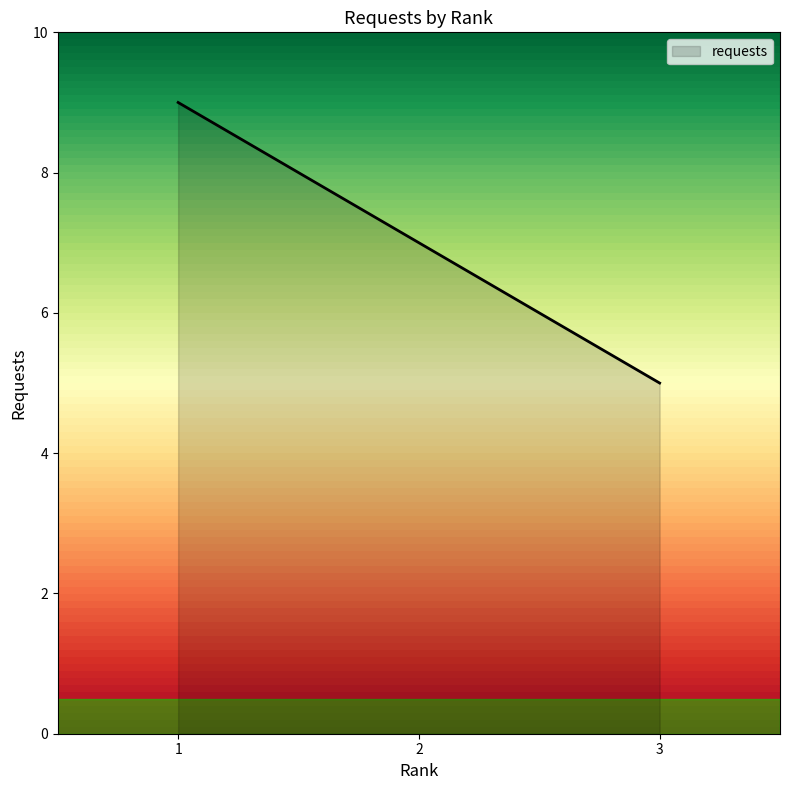

Which has a higher value, 2 or 3?

2